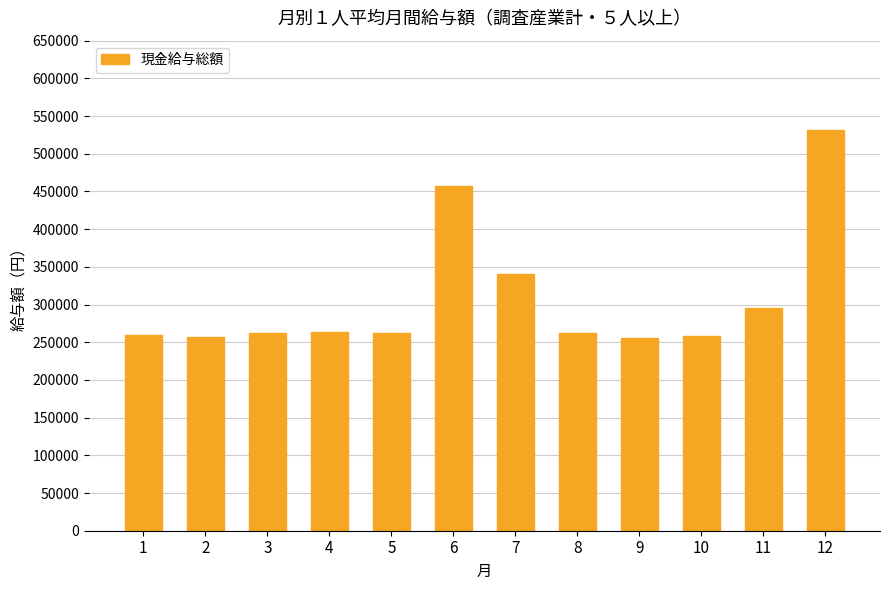

At which category does the chart reach its peak across all series?

12